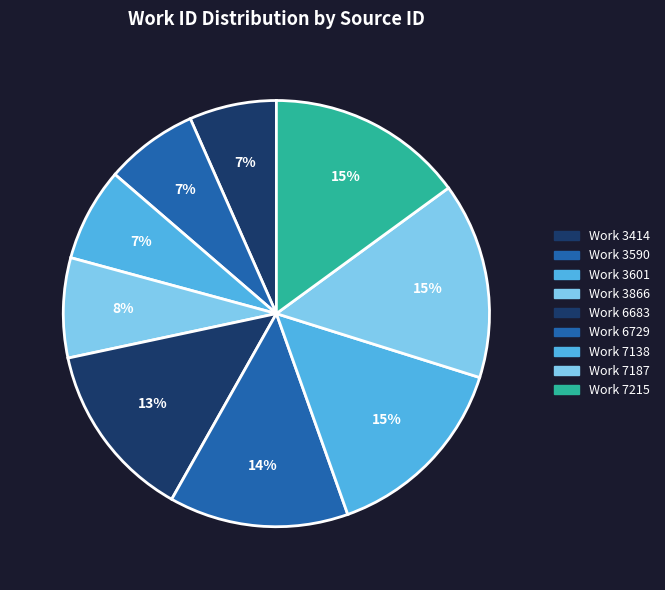

How many slices are in this pie chart?

9